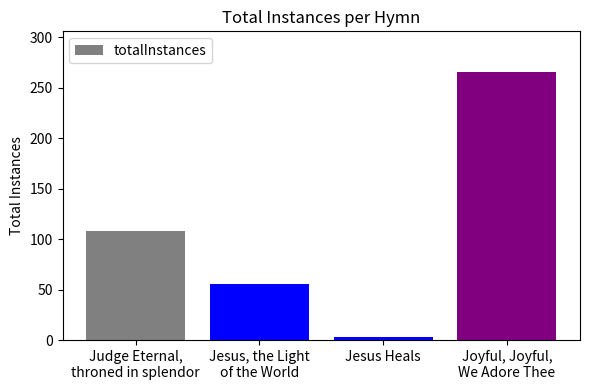

Reading right to left, list all the values displayed in this chart.

Joyful, Joyful,
We Adore Thee=266	Jesus Heals=3	Jesus, the Light
of the World=56	Judge Eternal,
throned in splendor=108